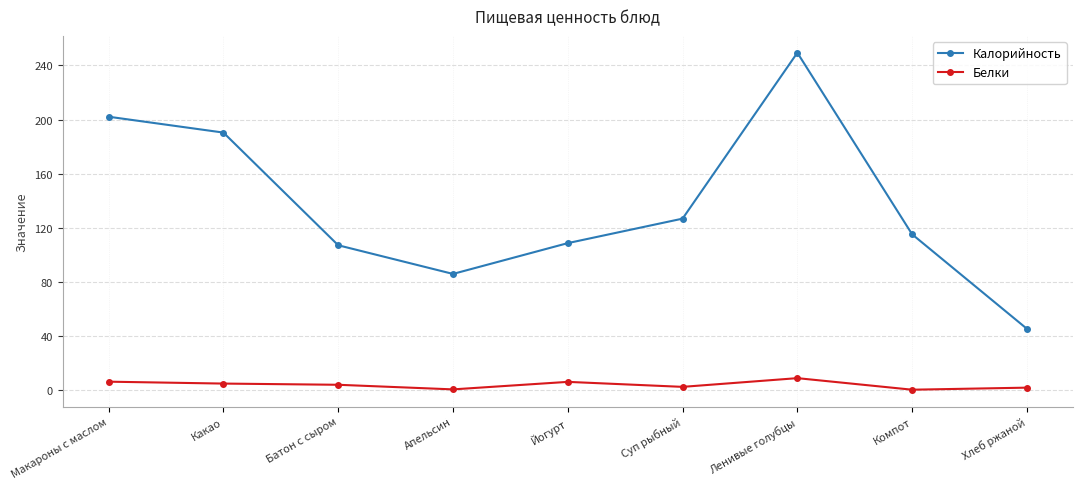

Between Макароны с маслом and Йогурт, which series saw the biggest shift?

Калорийность